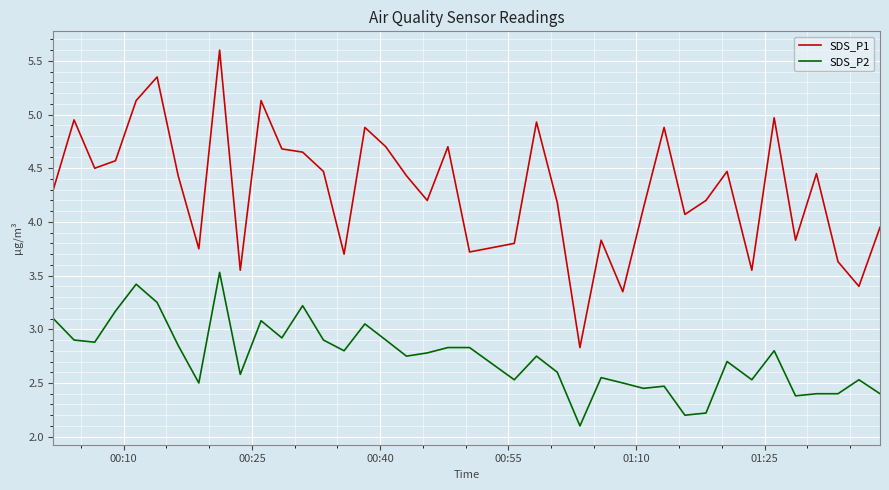

In SDS_P1, how many points are higher than both neighbors (excluding endpoints)?

12